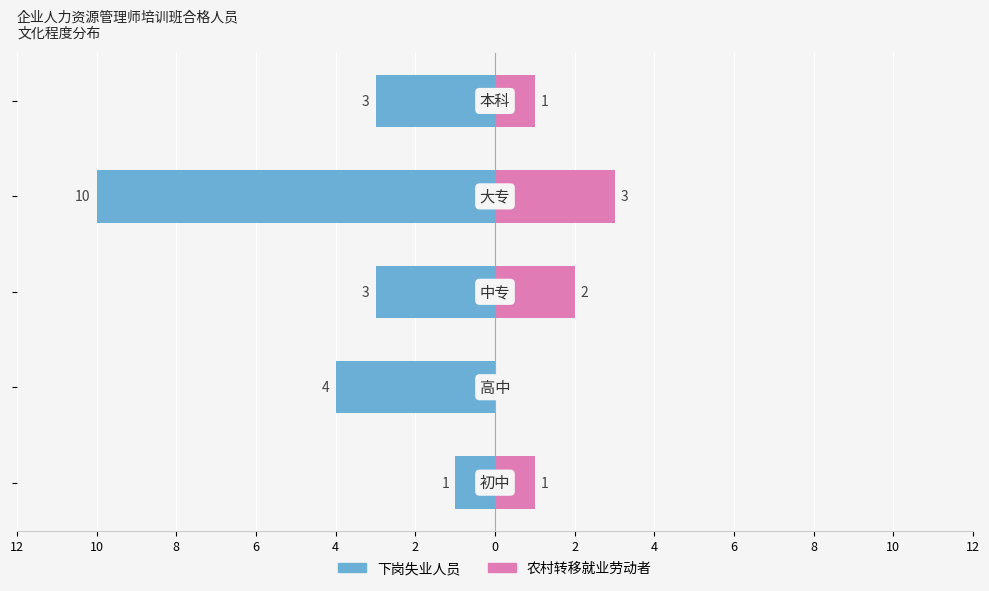

What is the difference between the second highest and minimum values in the 农村转移就业劳动者 series?

2